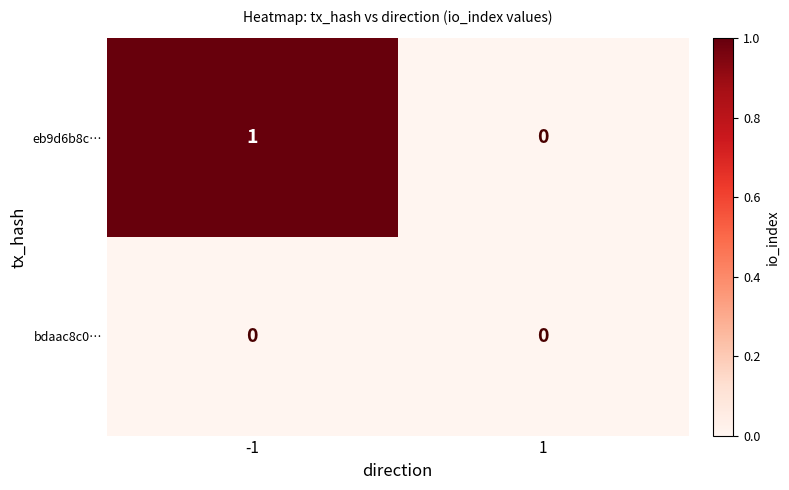

Which series has the largest range (max minus min)?

eb9d6b8c…